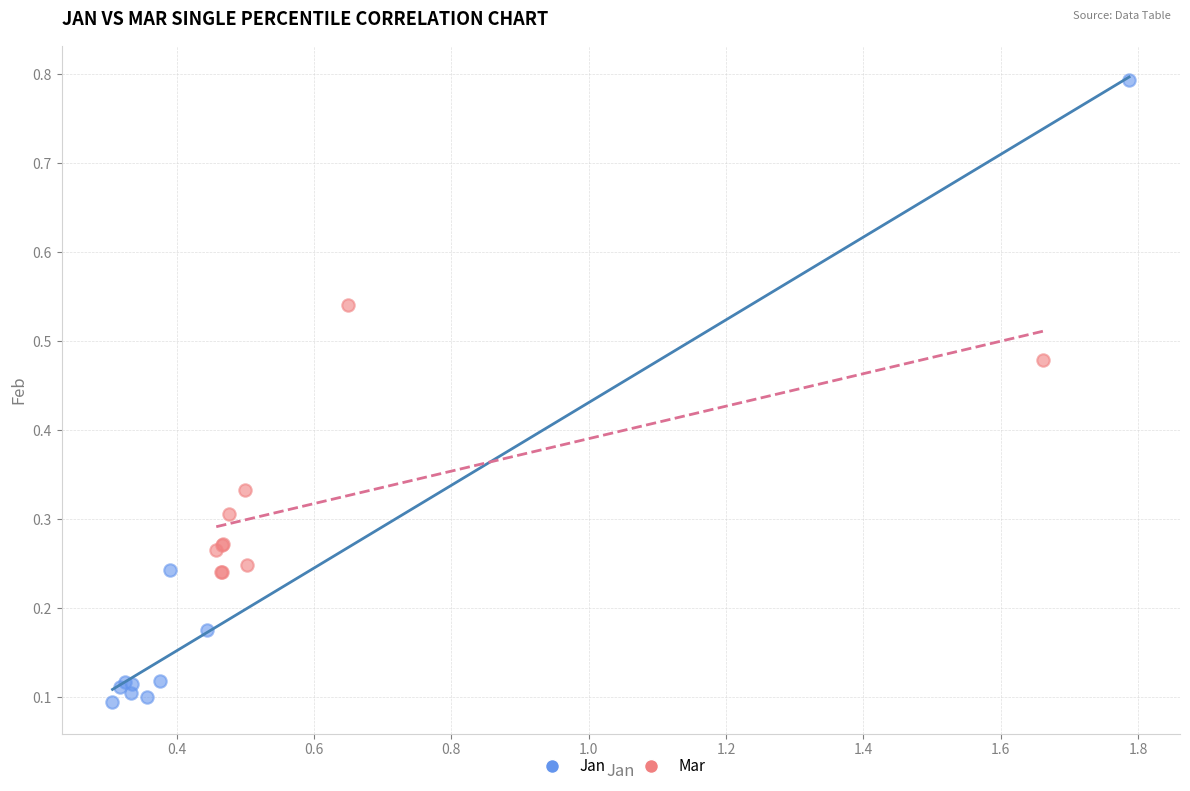

Which series contains the highest Y value?

Jan